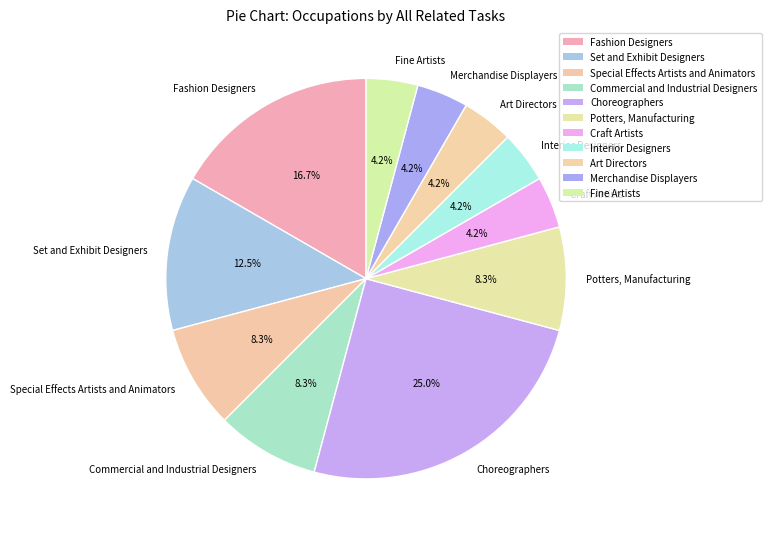

To the nearest percent, what percentage of the pie is Art Directors?

4%